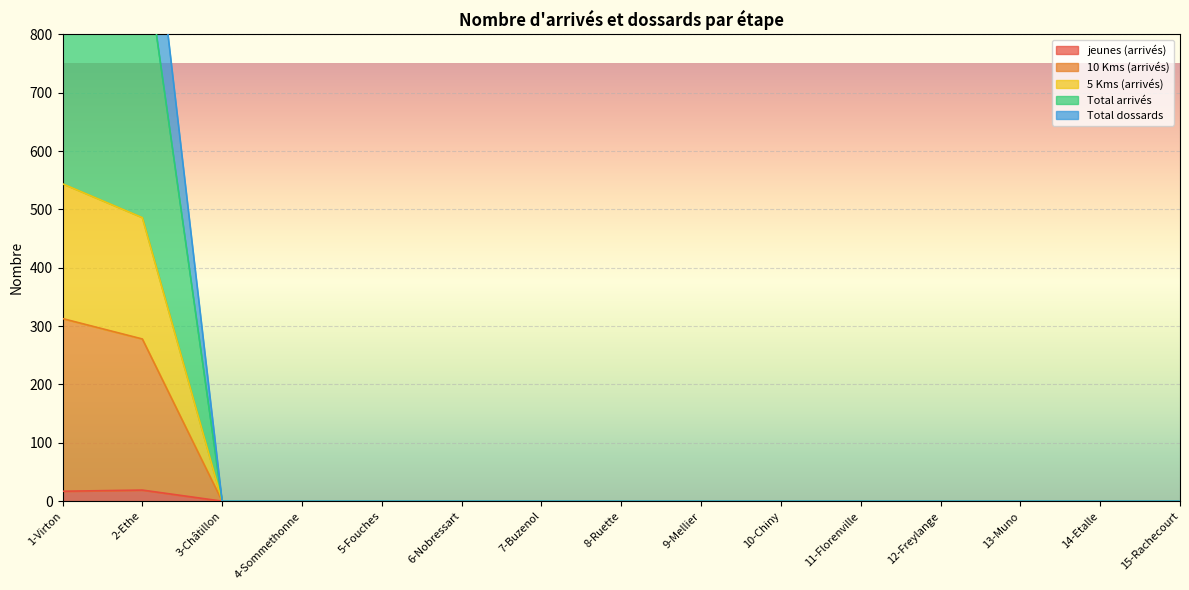

At how many categories does at least one series exceed 778?

2